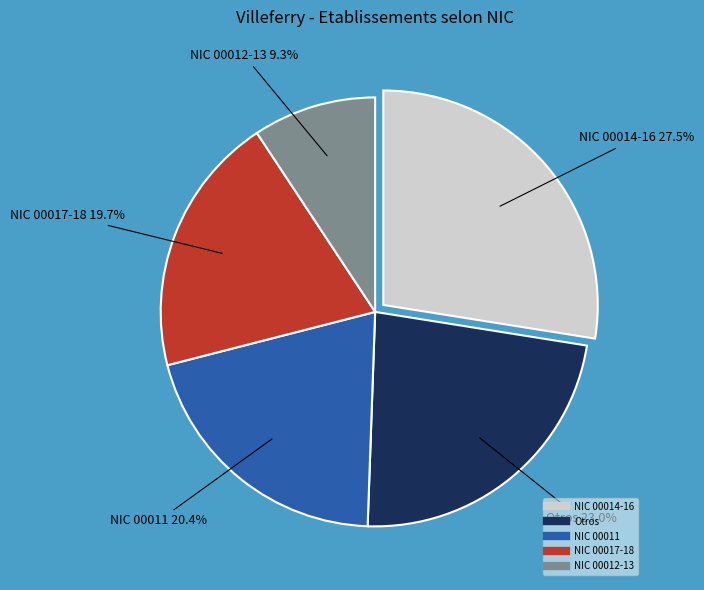

Is there a majority slice in this chart?

No